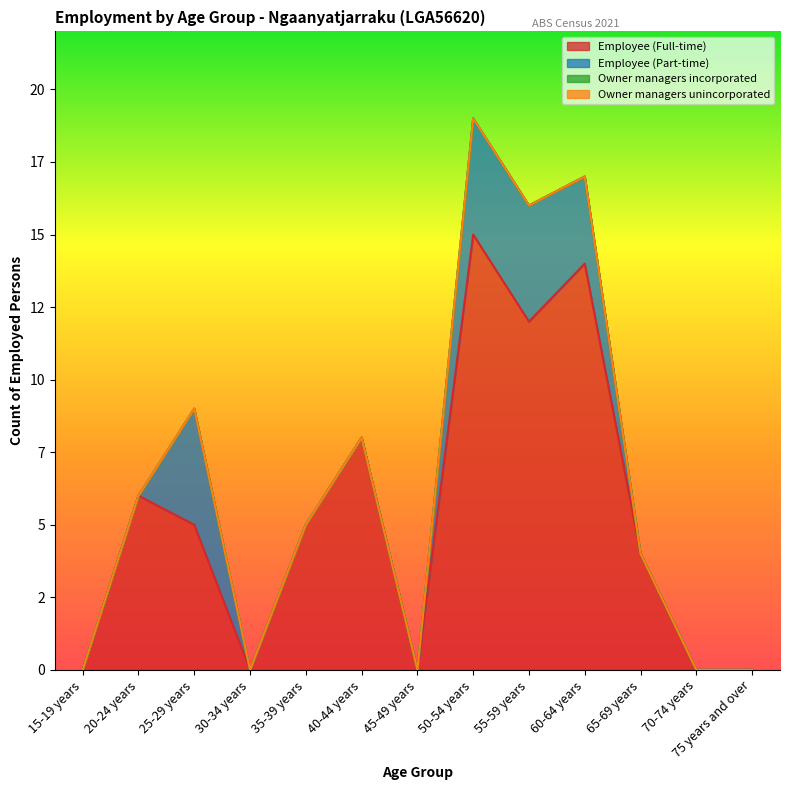

At which label does Employee (Full-time) first exceed 5?

20-24 years